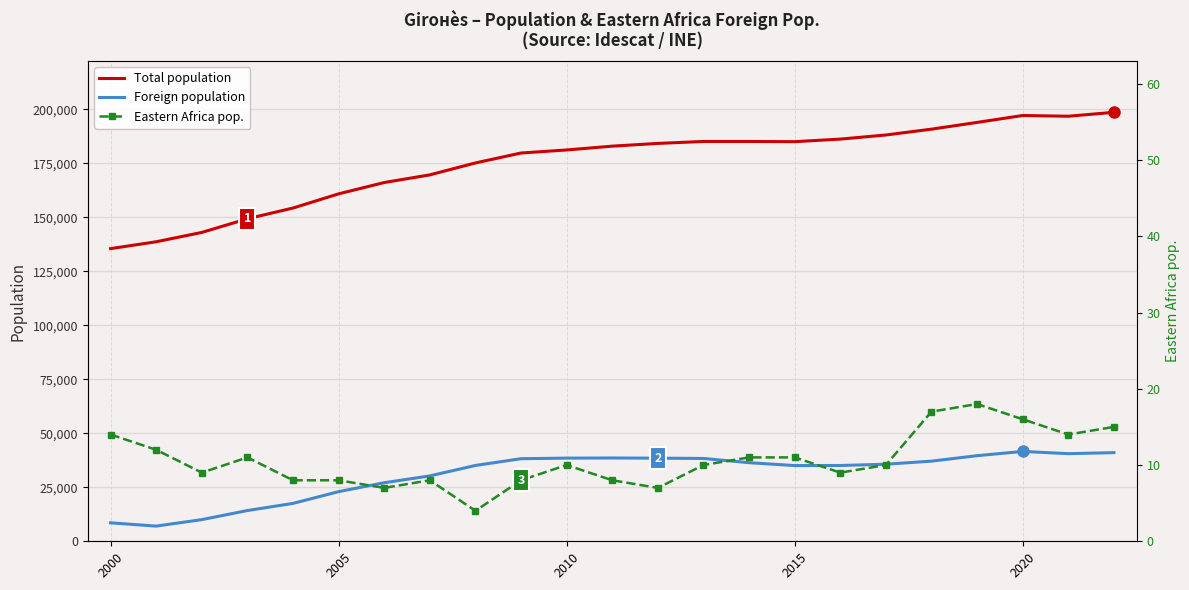

True or false: Foreign population and Total population intersect in this chart.

False